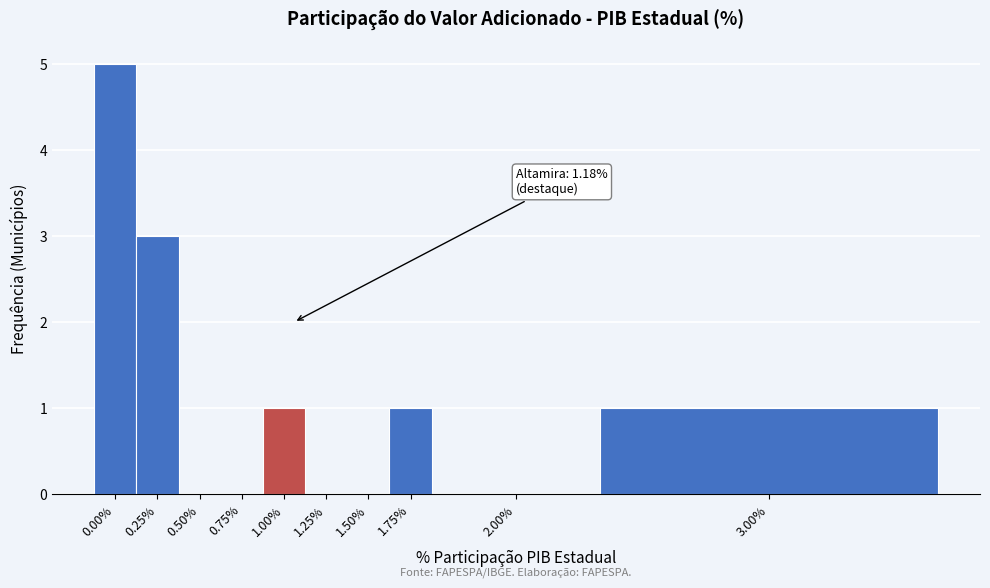

Reading left to right, what are all the values shown in this chart?

0.00%=5	0.25%=3	0.50%=0	0.75%=0	1.00%=1	1.25%=0	1.50%=0	1.75%=1	2.00%=0	3.00%=1